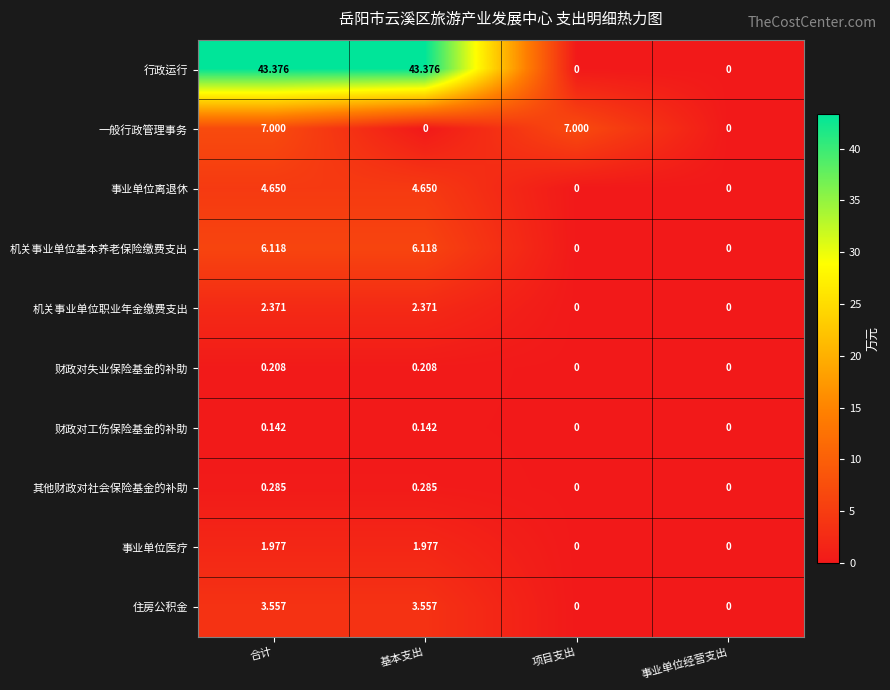

At which label does 住房公积金 first exceed 3?

合计